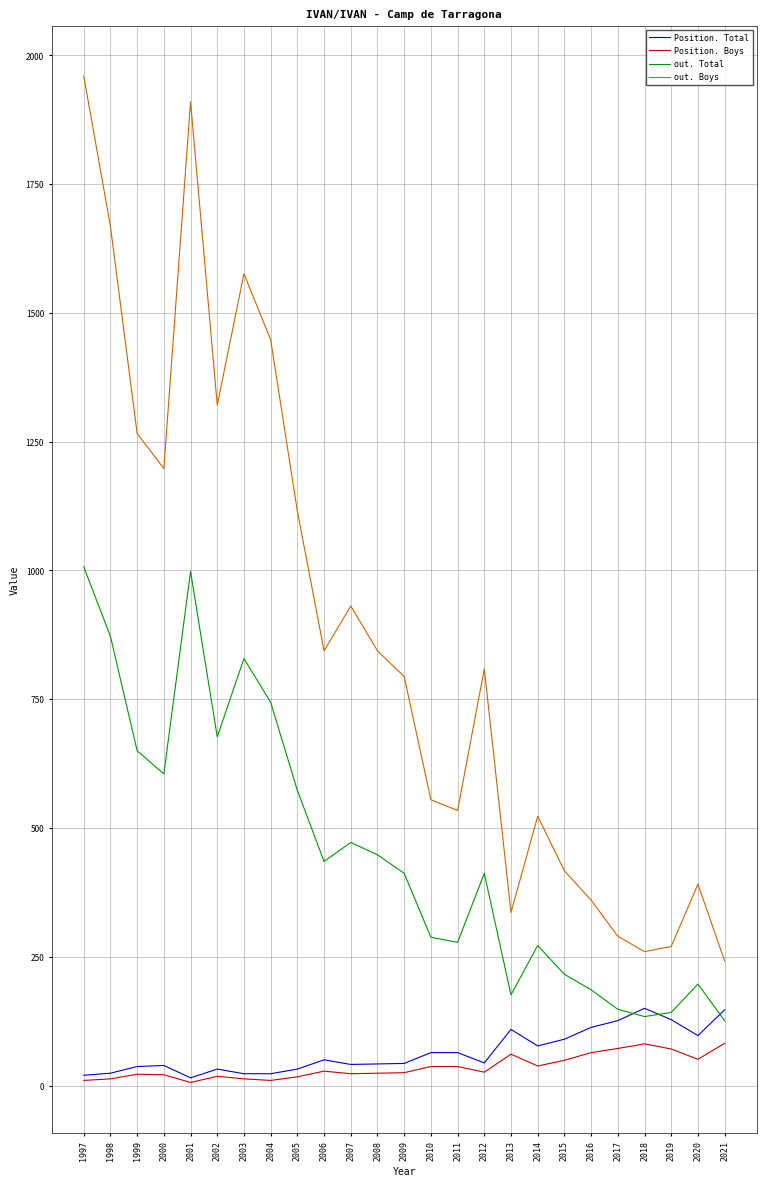

Which series has the largest total across all categories?

out. Boys